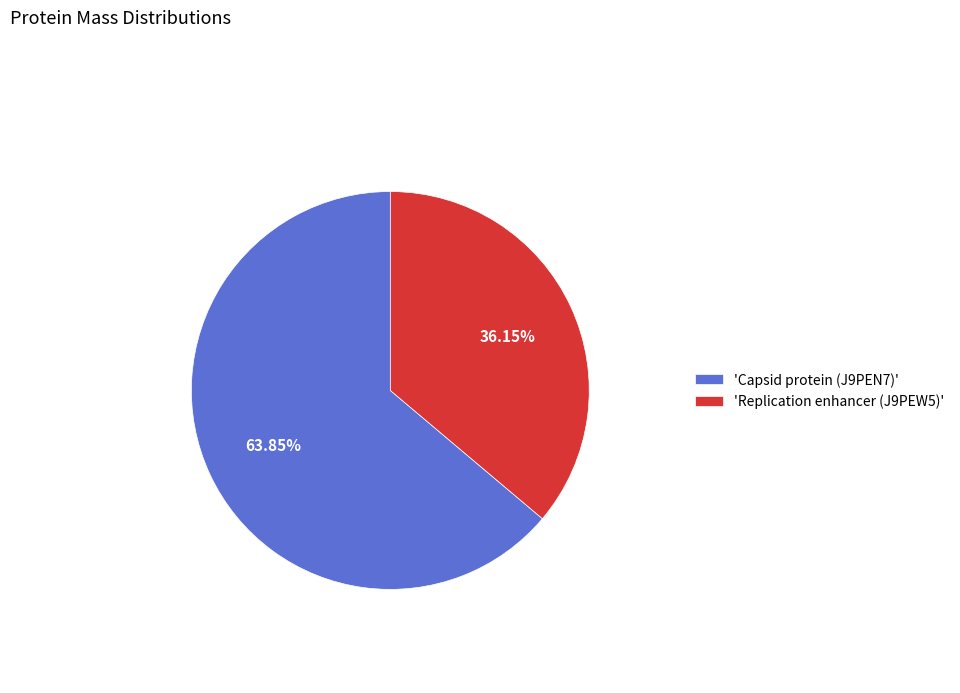

Is the sum of 'Capsid protein (J9PEN7)' and 'Replication enhancer (J9PEW5)' greater than half?

Yes